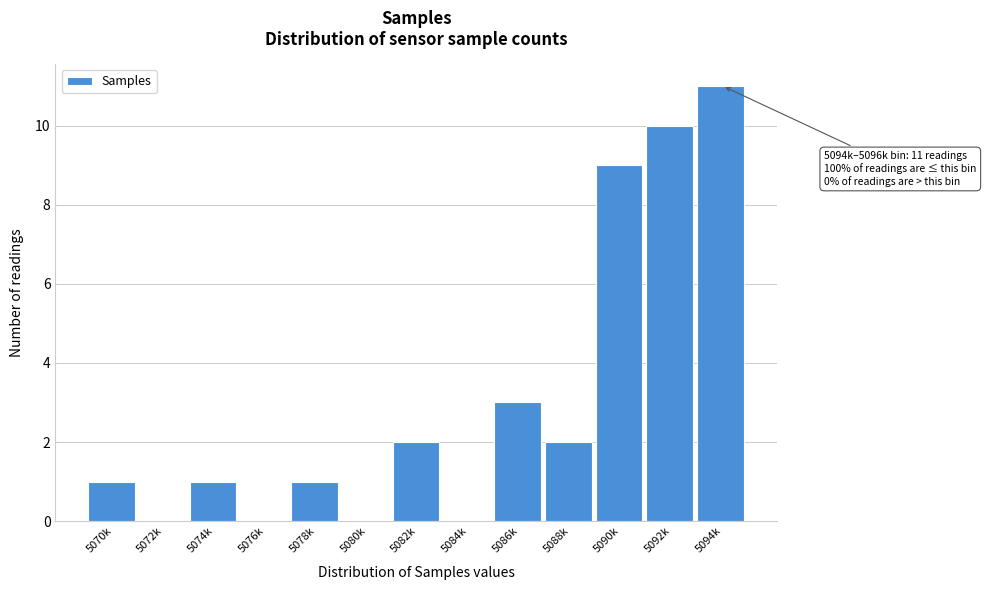

Reading right to left, list all the values displayed in this chart.

5094k=11	5092k=10	5090k=9	5088k=2	5086k=3	5084k=0	5082k=2	5080k=0	5078k=1	5076k=0	5074k=1	5072k=0	5070k=1